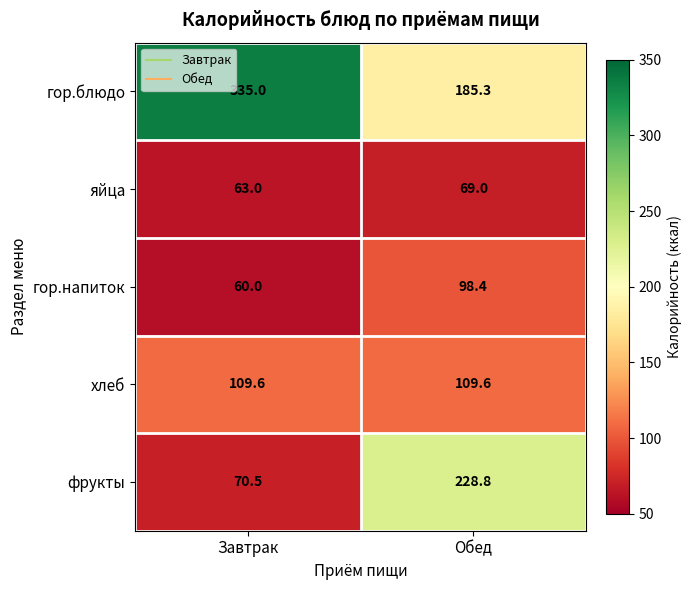

What is the total value across all series at Обед?

691.1